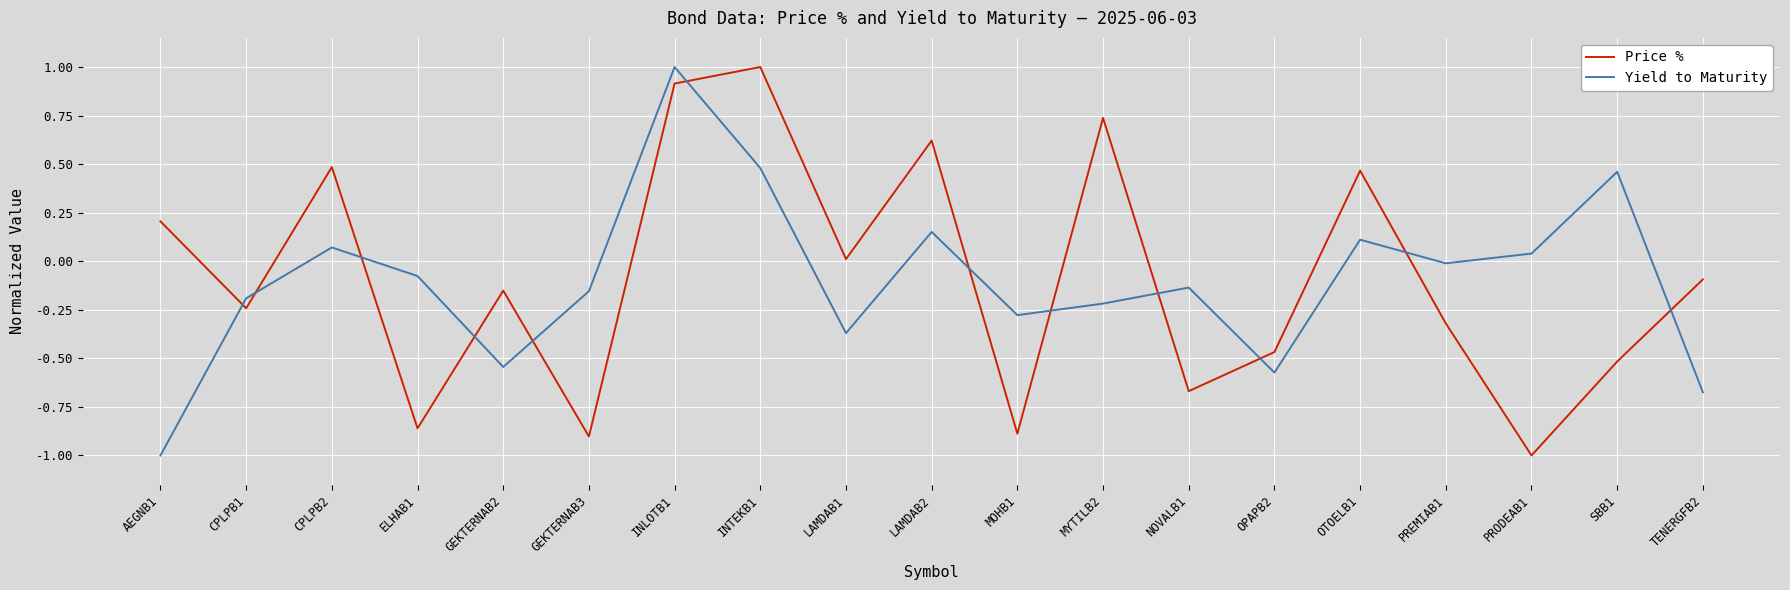

What is the total value across all series at INTEKB1?

1.5